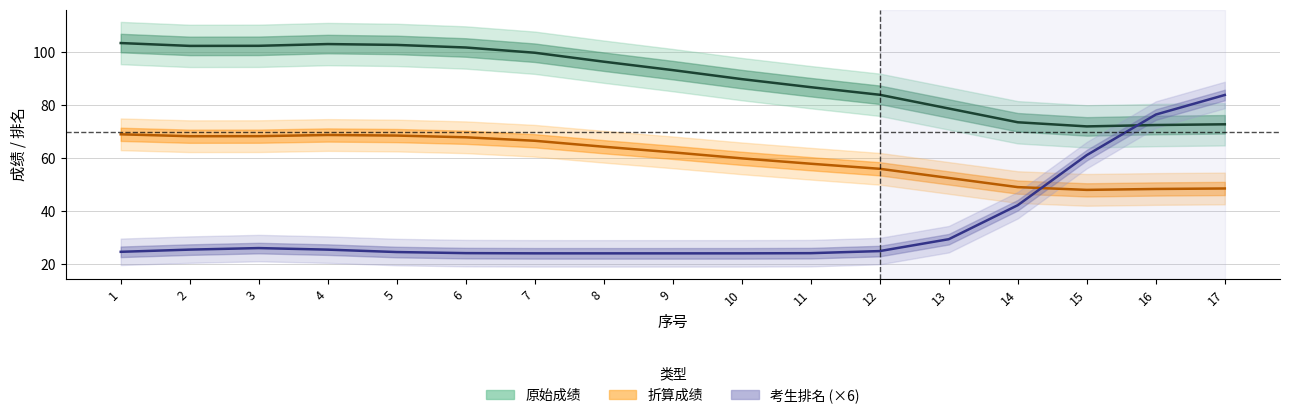

Count the number of categories in the chart.

17